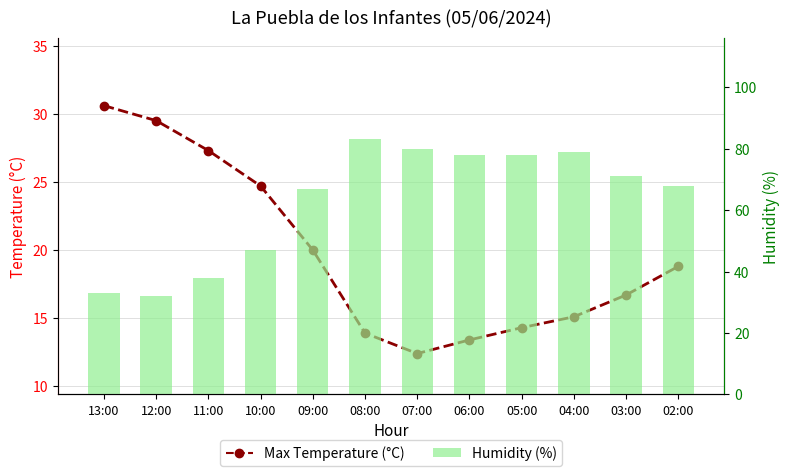

Does the chart contain stacked bars?

No